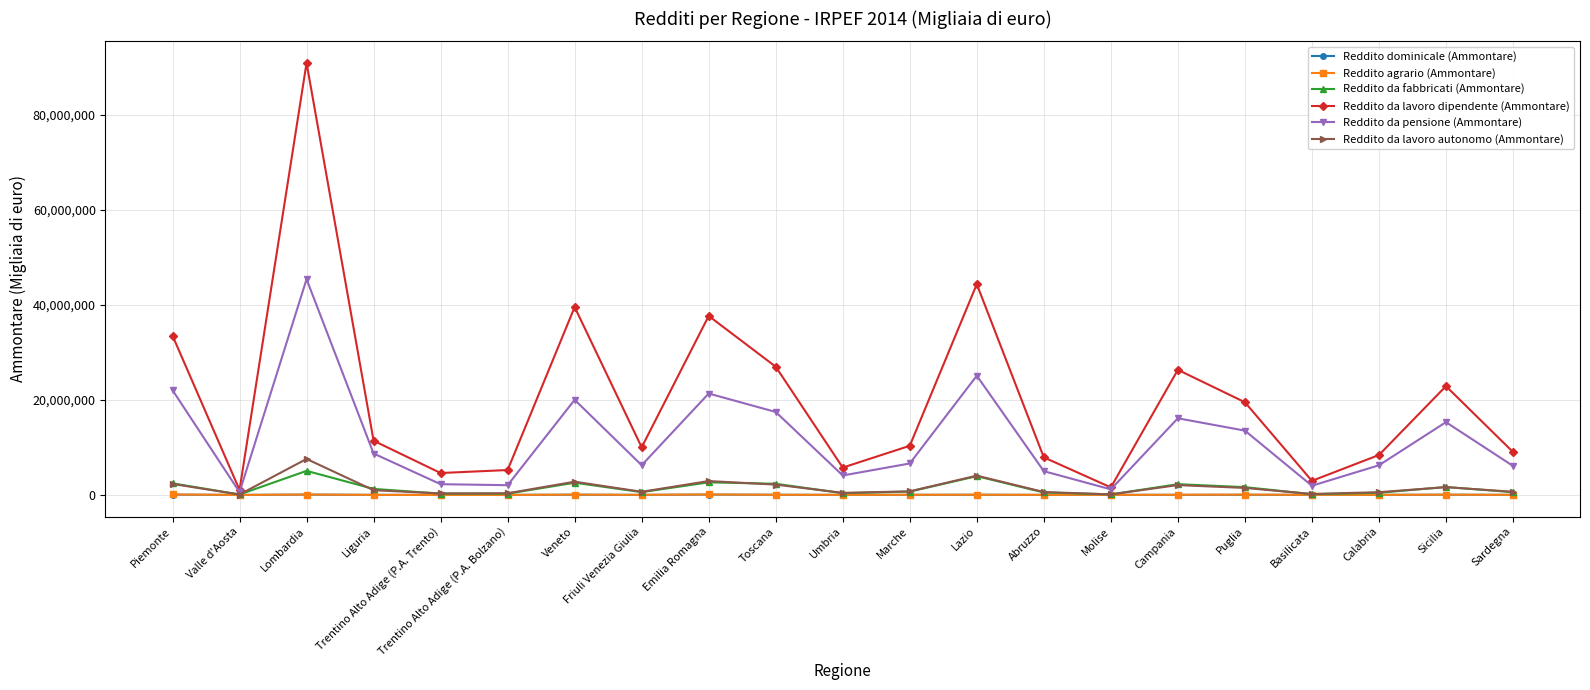

Which series has the largest total across all categories?

Reddito da lavoro dipendente (Ammontare)